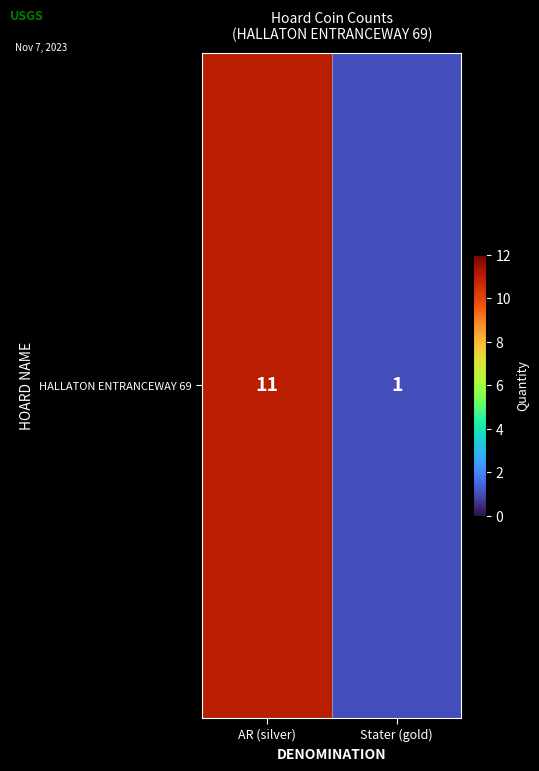

What is the difference between the maximum and minimum values?

10